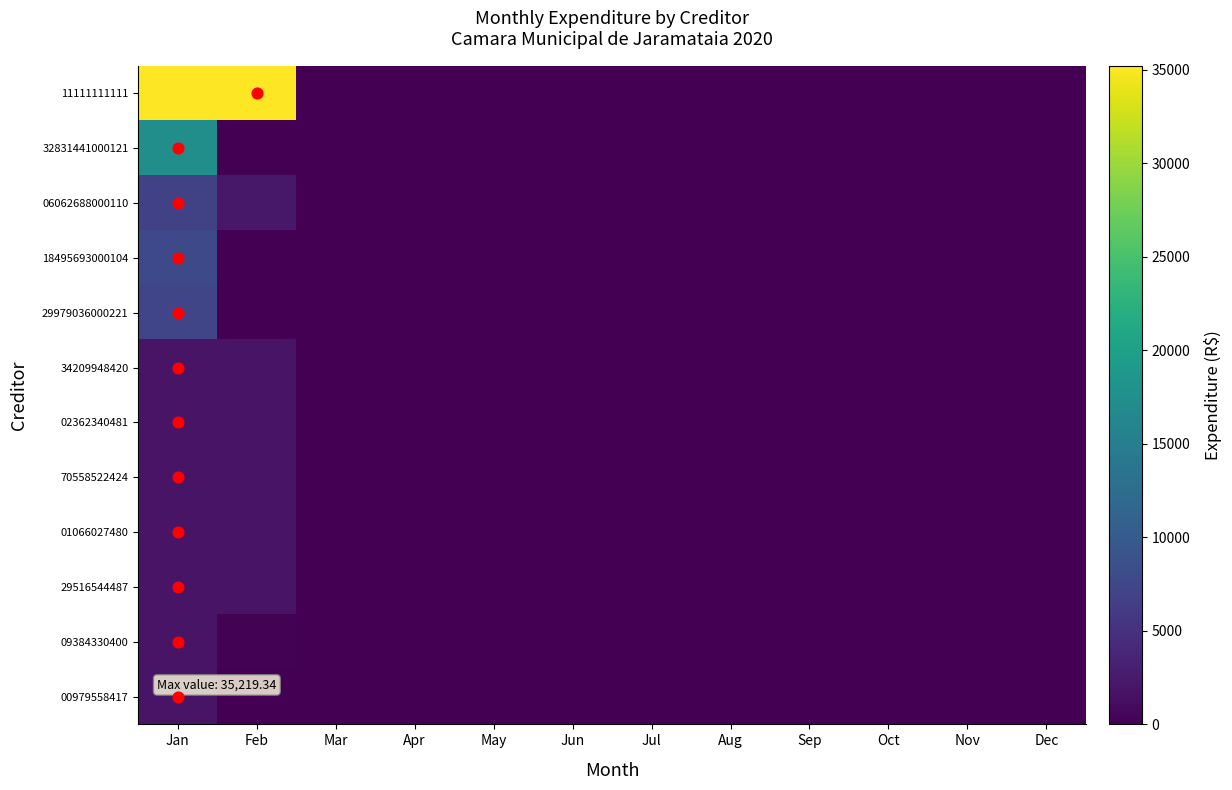

Which series has the widest spread of values?

11111111111